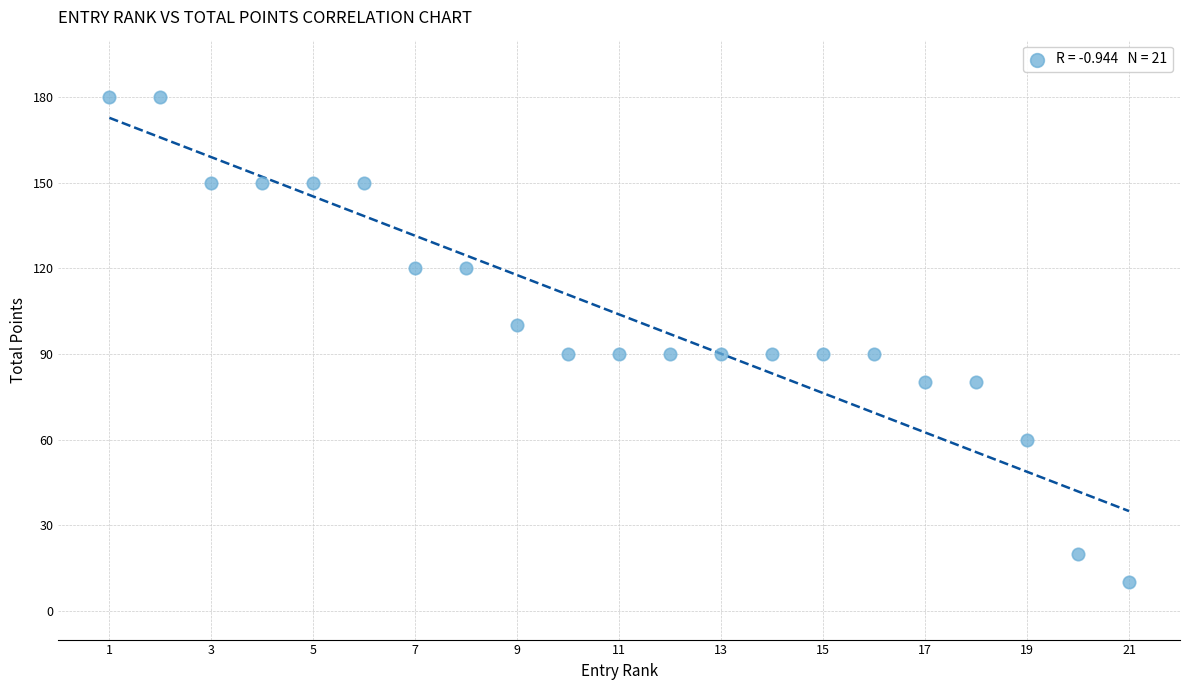

What is the range of Y values (max minus min)?

170